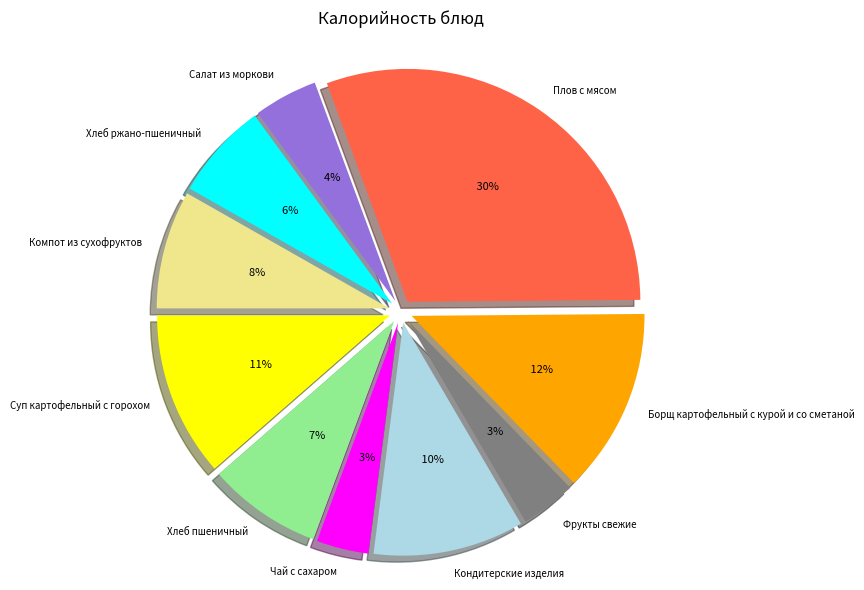

Rank the categories by value from highest to lowest.

Плов с мясом, Борщ картофельный с курой и со сметаной, Суп картофельный с горохом, Кондитерские изделия, Компот из сухофруктов, Хлеб пшеничный, Хлеб ржано-пшеничный, Салат из моркови, Фрукты свежие, Чай с сахаром